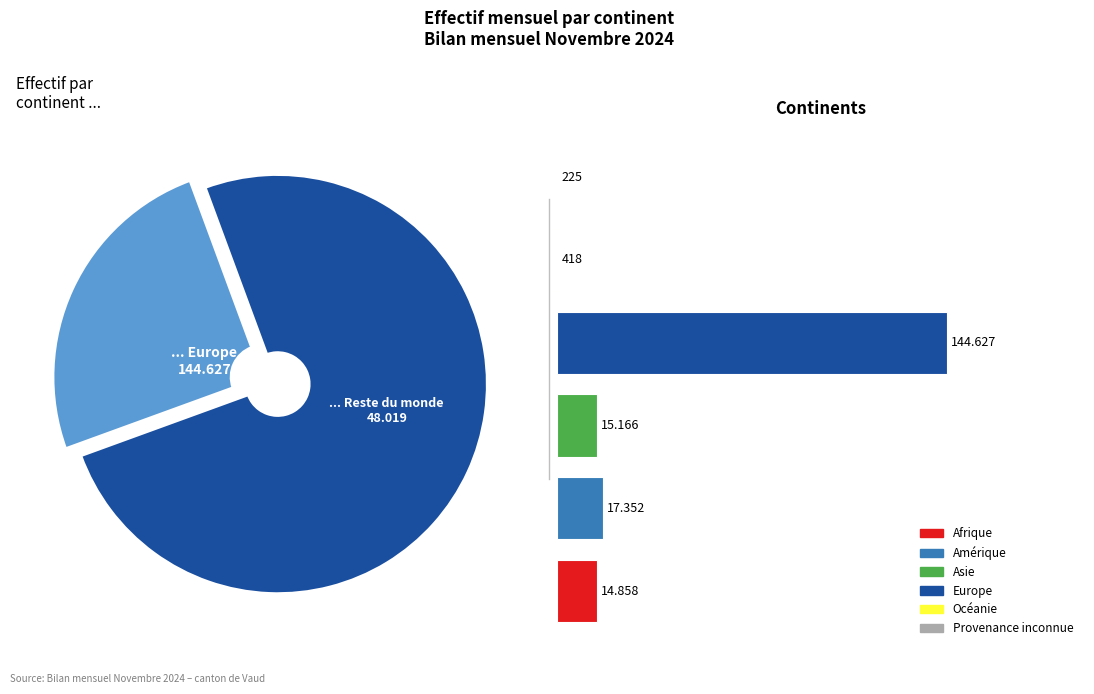

Is the sum of Europe and Provenance inconnue greater than half?

Yes